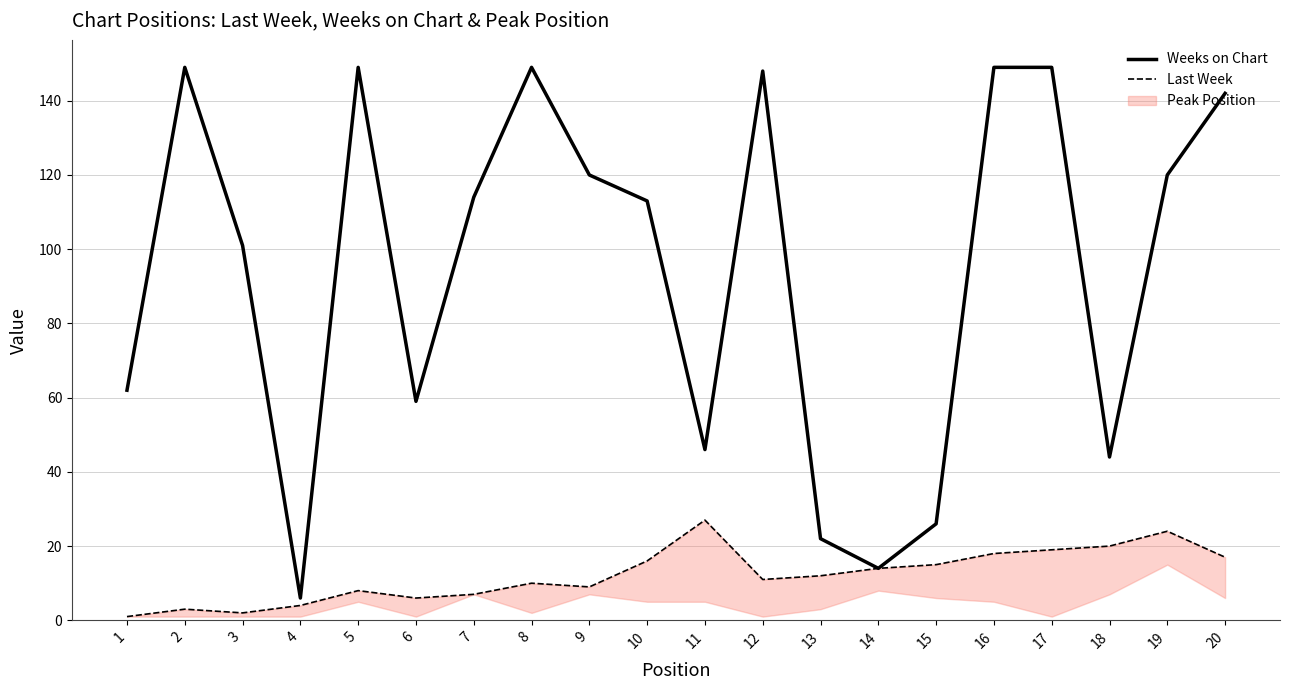

Rank the series by their maximum value, from highest to lowest.

Weeks on Chart, Last Week